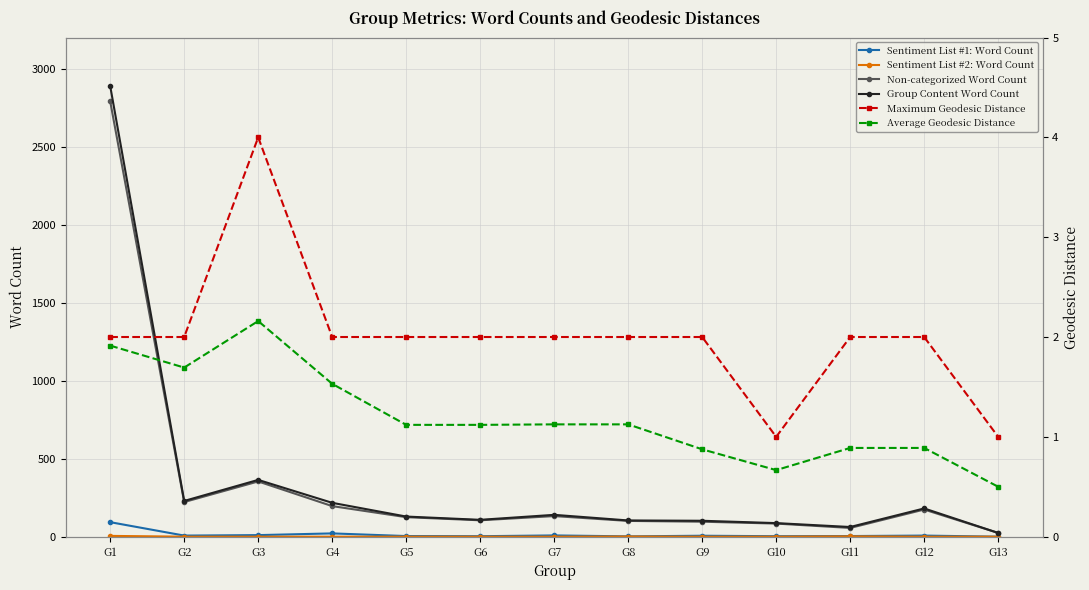

How many lines are shown in the chart?

6